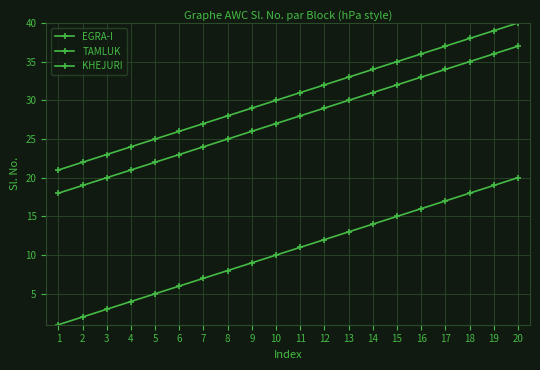

What is the sum of all EGRA-I values?

210